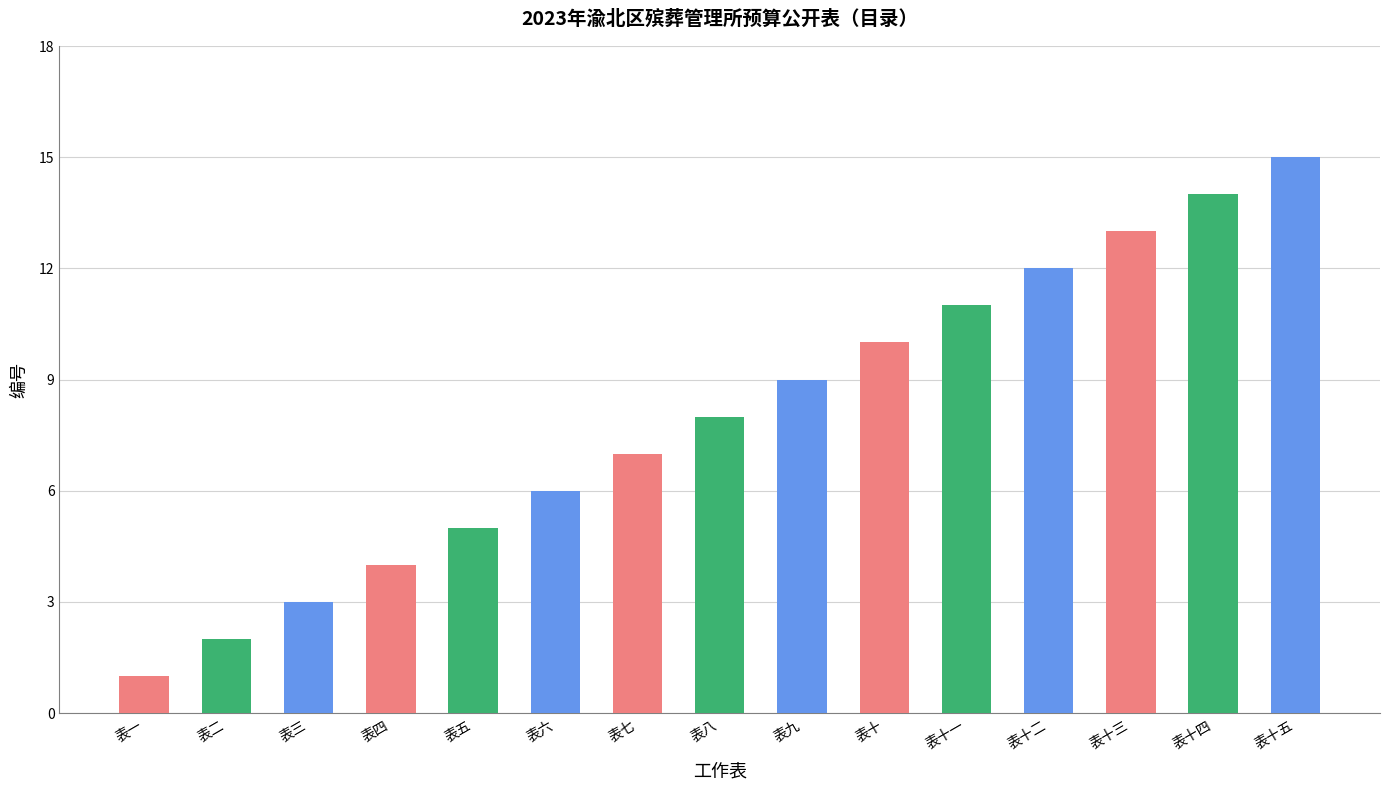

What is the minimum value shown in the chart?

1